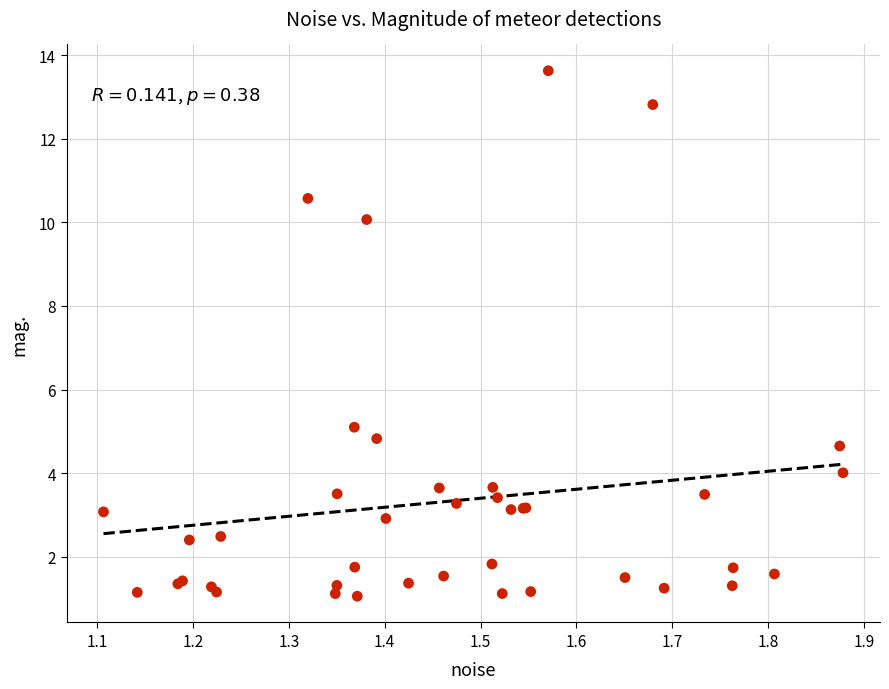

What Y value in the scatter plot is closest to 7?

5.1